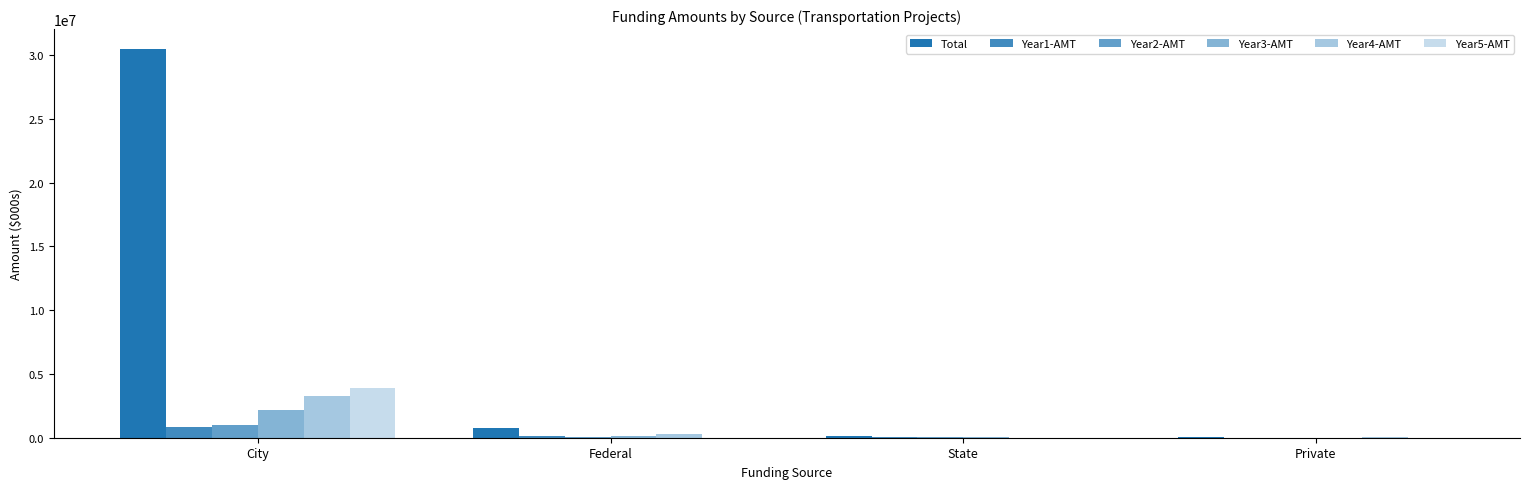

Are the bars horizontal?

No